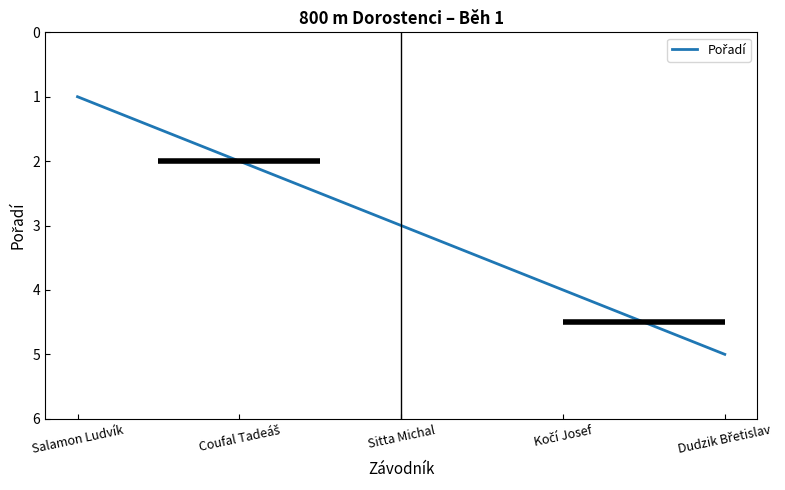

The chart shows a value of 5 at Sitta Michal. True or false?

False